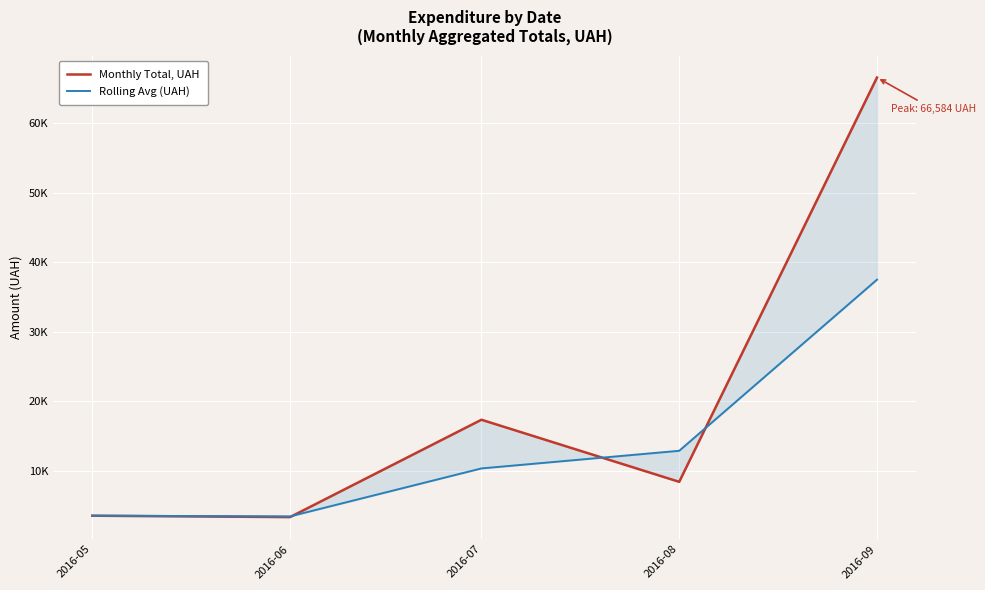

What is the difference between the maximum and minimum values in the Rolling Avg (UAH) series?

34086.8